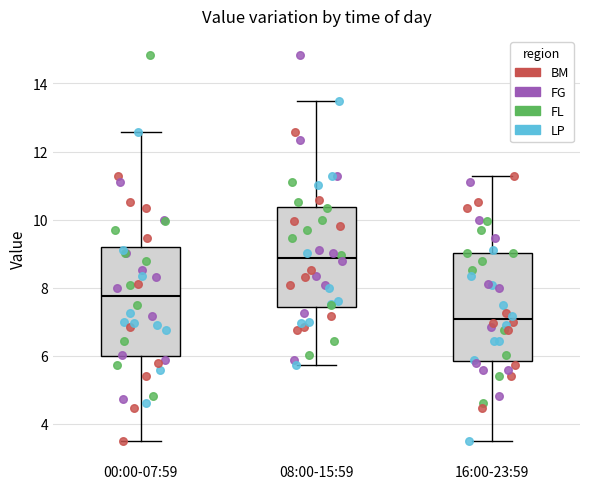

Where does the median line of the box for 16:00-23:59 sit on the y-axis? The values are not printed on the chart, so give them approximately, as read against the axis.

7.0